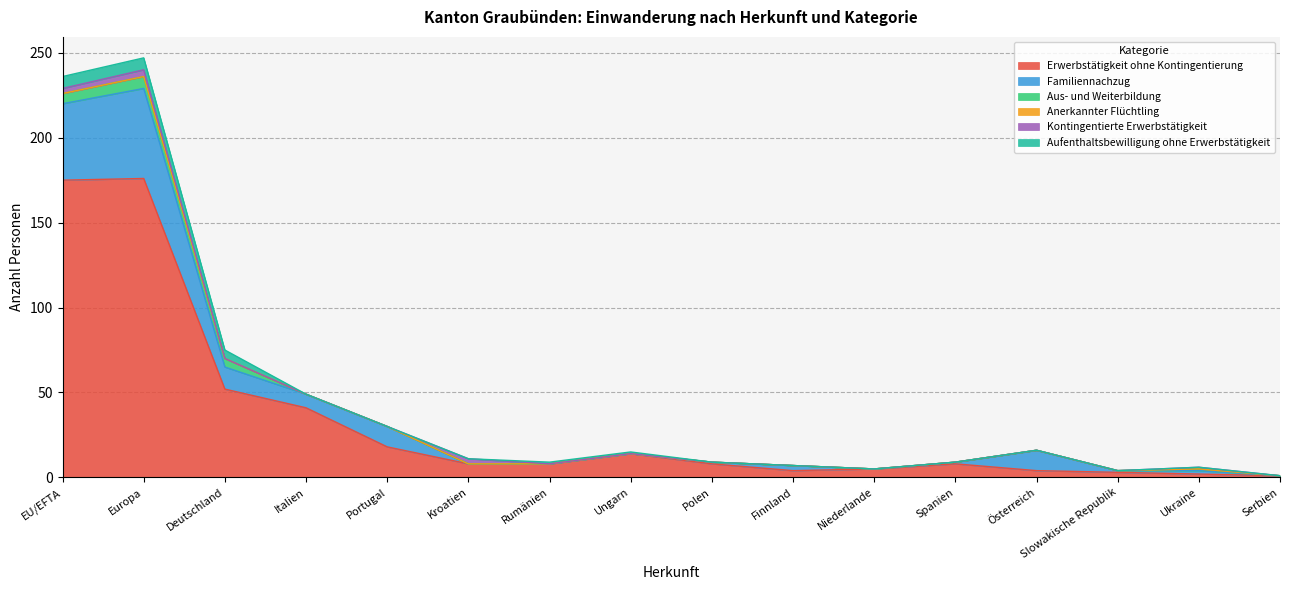

Rank the series at Polen from lowest to highest value.

Aus- und Weiterbildung, Anerkannter Flüchtling, Kontingentierte Erwerbstätigkeit, Aufenthaltsbewilligung ohne Erwerbstätigkeit, Familiennachzug, Erwerbstätigkeit ohne Kontingentierung